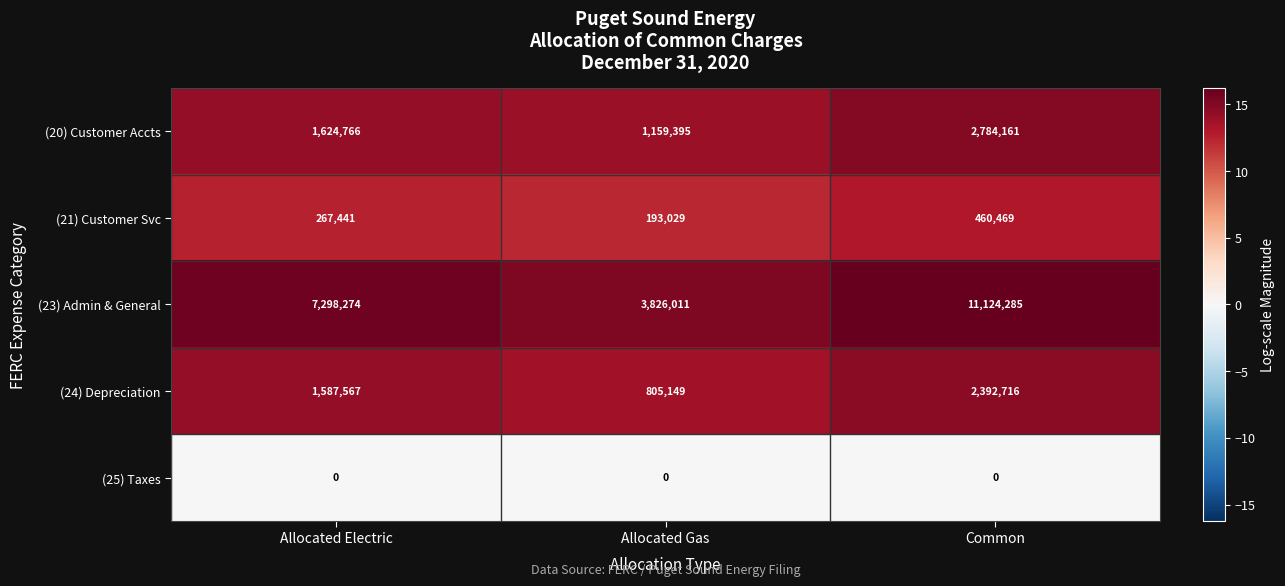

What is the sum of the (21) Customer Svc values at Allocated Gas and Common?

653498